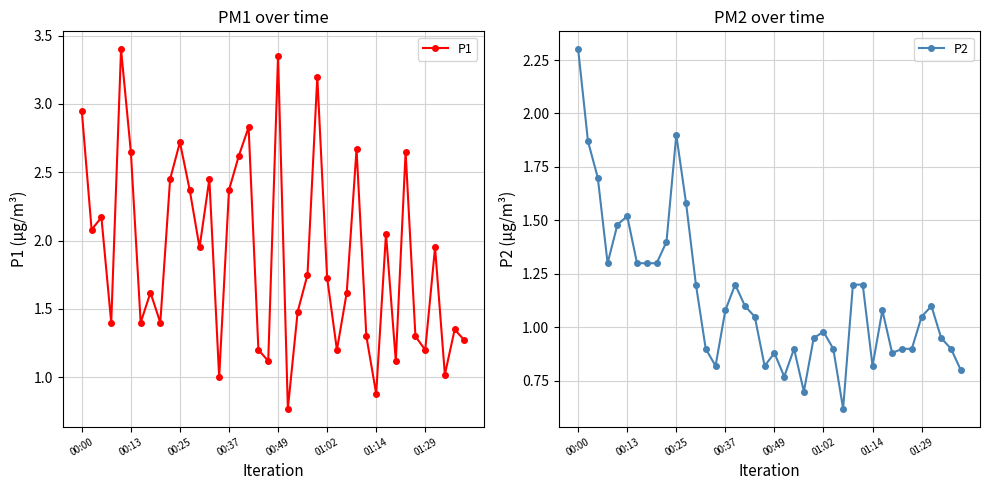

True or false: P1 has more than 0 interior local peaks.

True